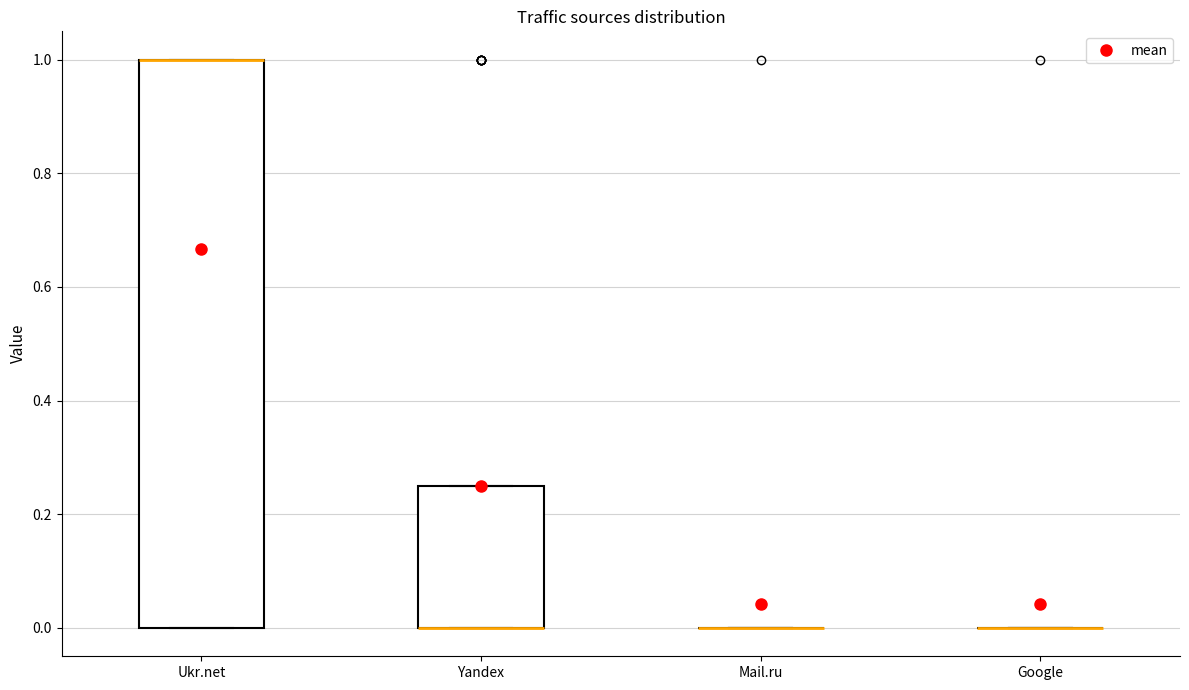

Reading left to right, transcribe this box plot: for each box, give where its median line is, the range the box spans, and where its two whiskers end, as read against the y-axis. The values are not printed on the chart, so give them approximately, as read against the axis.

Ukr.net: median 1.00 (drawn on the box's upper edge), box 0.00 to 1.00, whiskers 0.00 to 1.00
Yandex: median 0.00 (drawn on the box's lower edge), box 0.00 to 0.26, whiskers 0.00 to 0.26
Mail.ru: box collapsed to a line at 0.00, whiskers 0.00 to 0.00
Google: box collapsed to a line at 0.00, whiskers 0.00 to 0.00